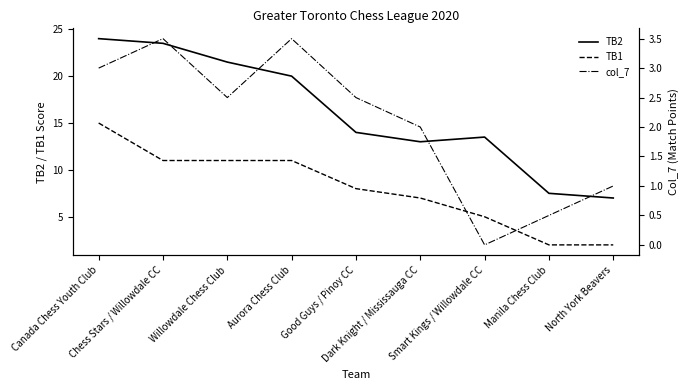

True or false: TB2 and col_7 cross at least once.

False